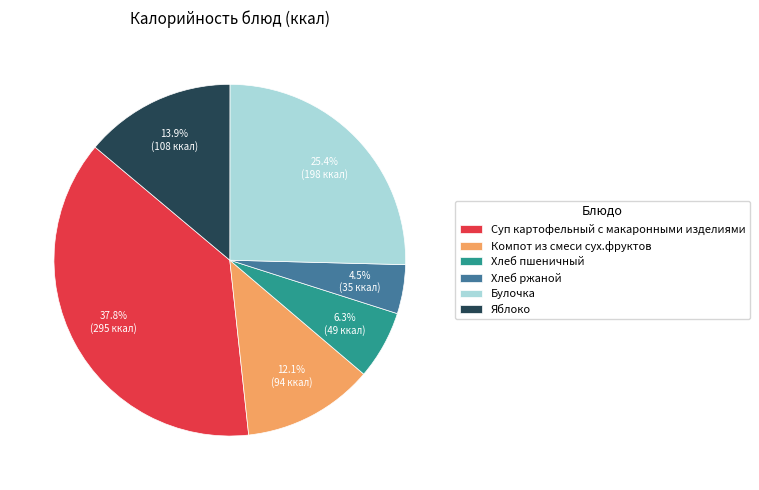

To the nearest percent, what percentage of the pie is Компот из смеси сух.фруктов?

12%